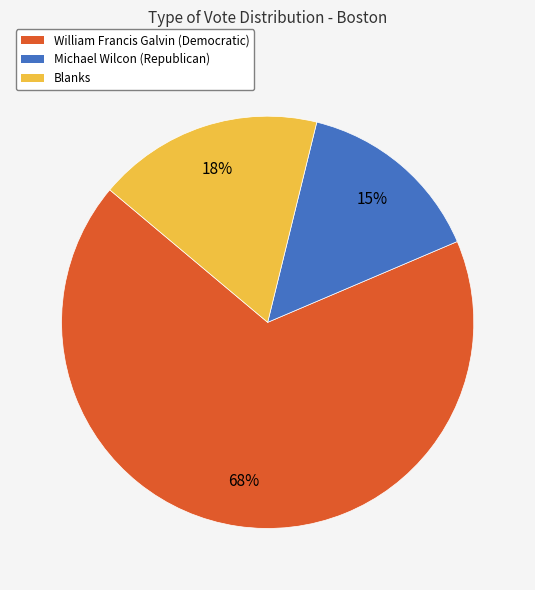

Approximately how many times larger is the value at Blanks compared to William Francis Galvin (Democratic)?

0.3